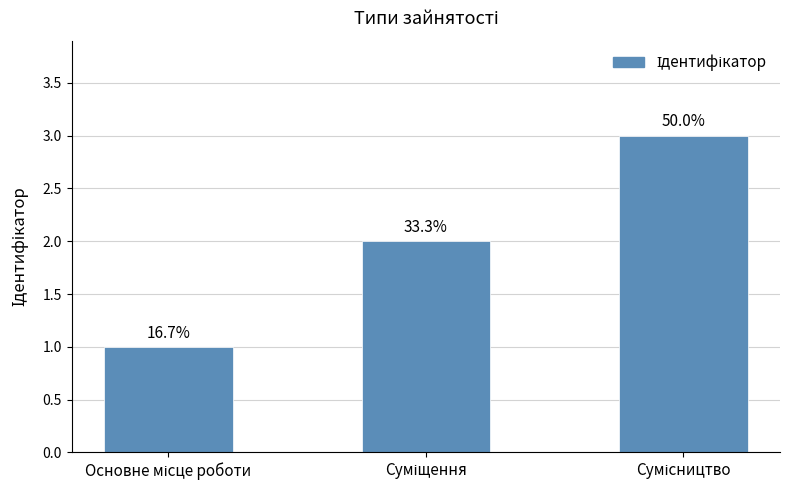

How many bars are there in total?

3